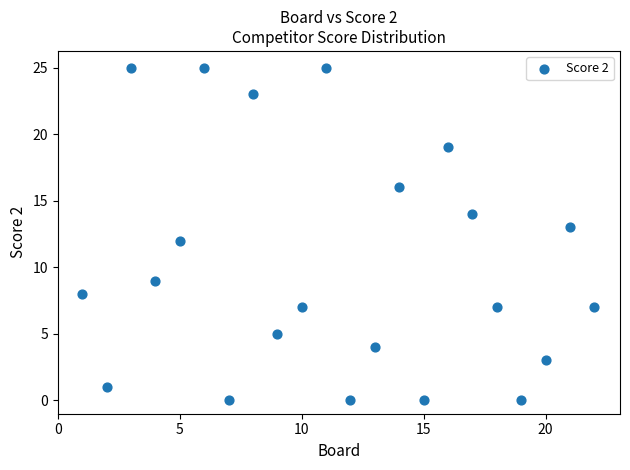

What is the range of X values (max minus min)?

21